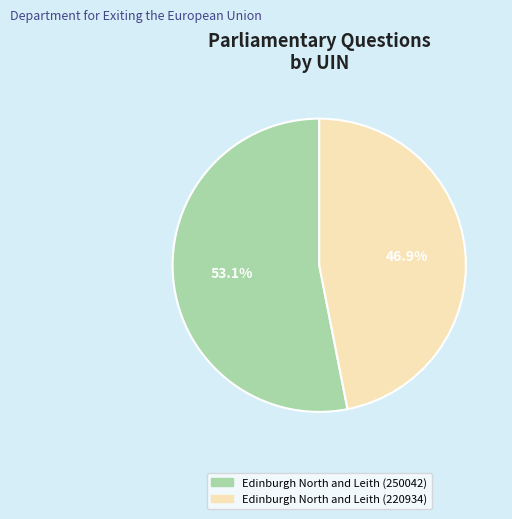

What portion of the pie excludes Edinburgh North and Leith (250042)?

46.9%